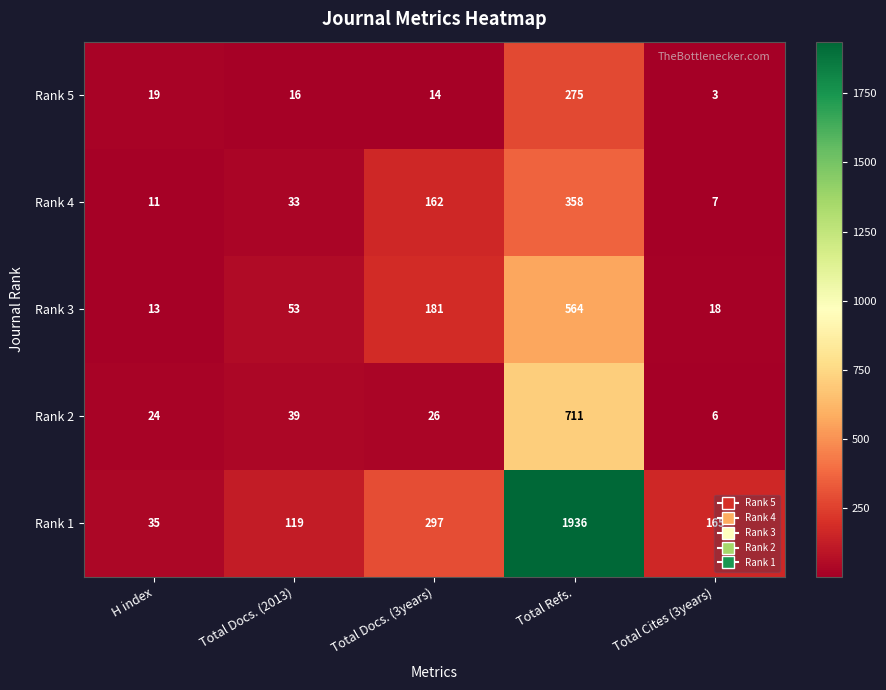

What is the total value across all series at Total Refs.?

3844